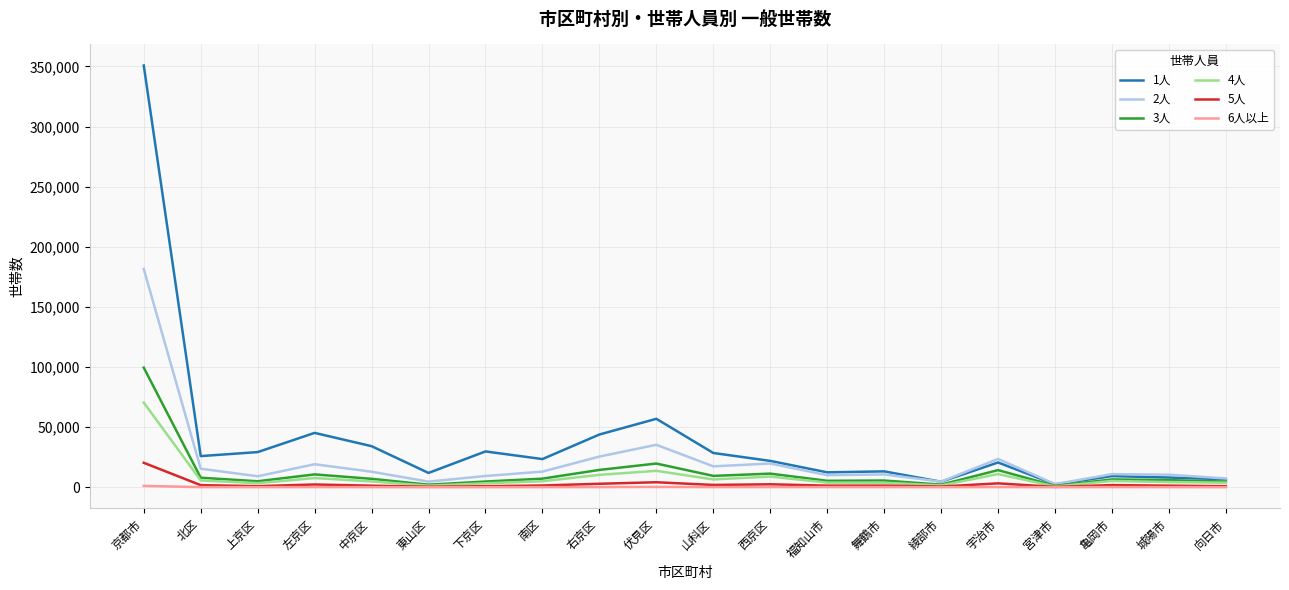

Is it true that 3人 equals 99471 at 京都市?

True